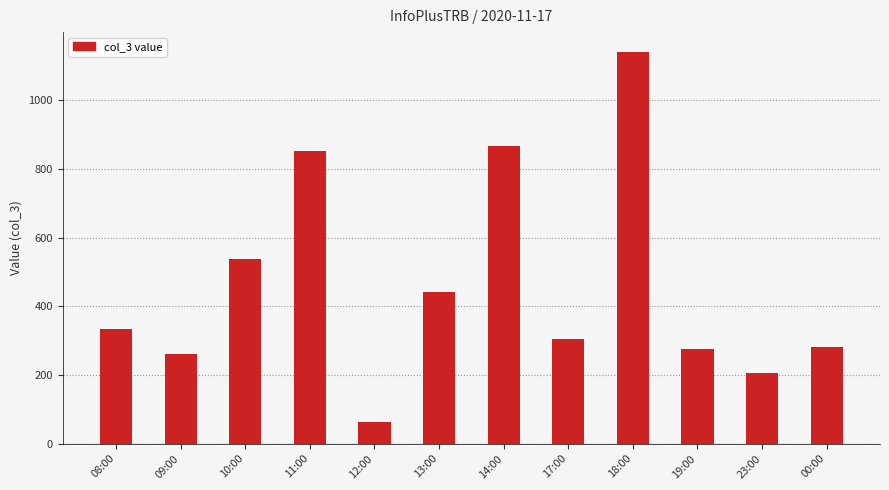

What is the difference between the maximum and second lowest values?

937